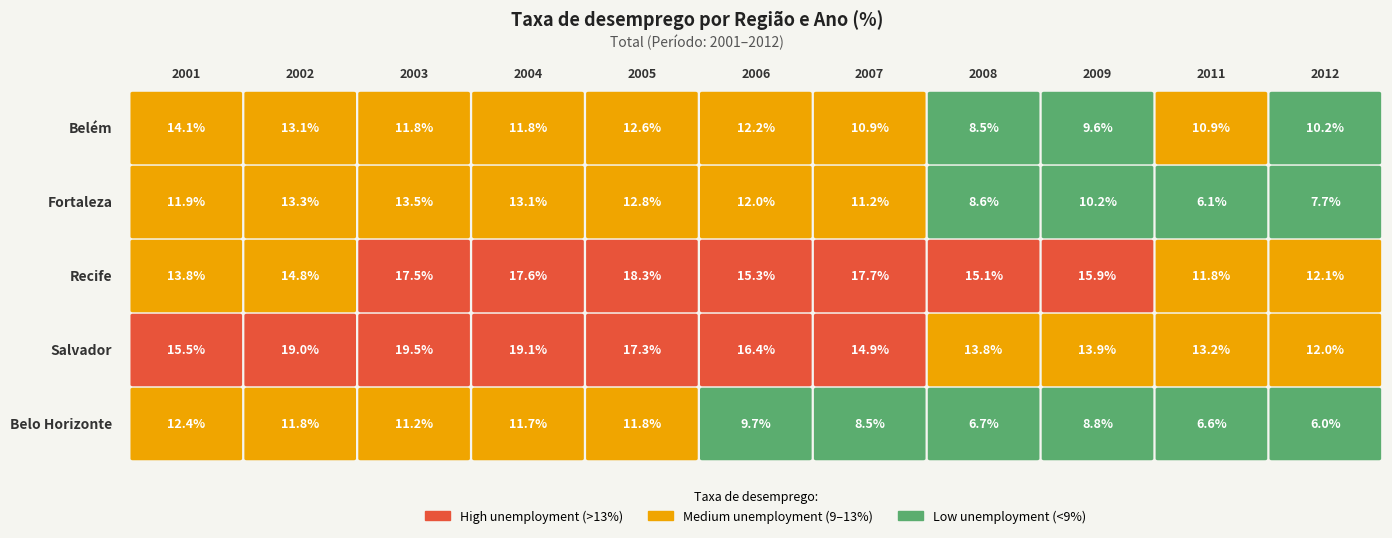

What is the maximum value shown in the chart?

19.5